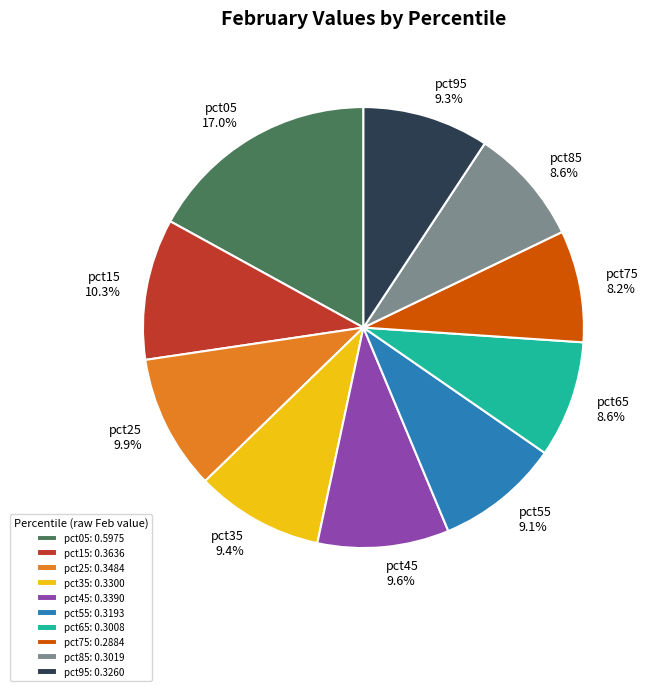

Which category has the biggest portion of the pie?

pct05